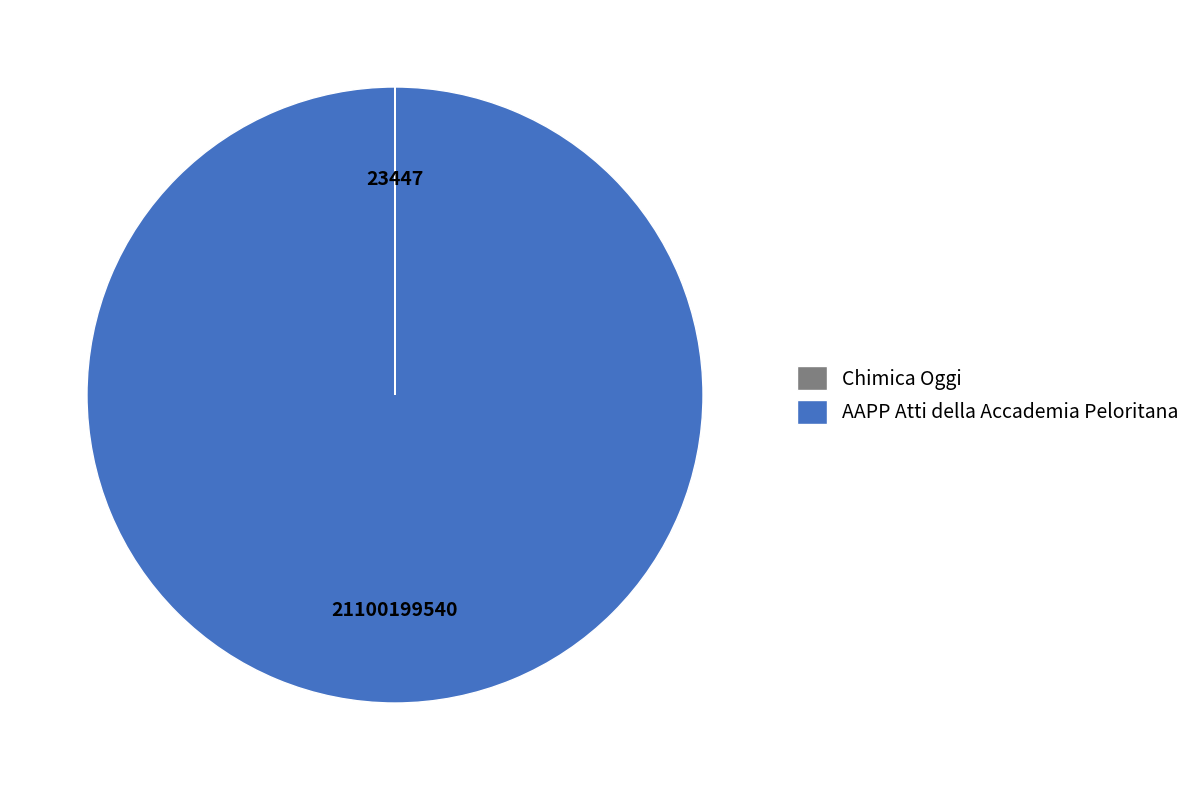

The AAPP Atti della Accademia Peloritana slice represents 92% of the pie. True or false?

False